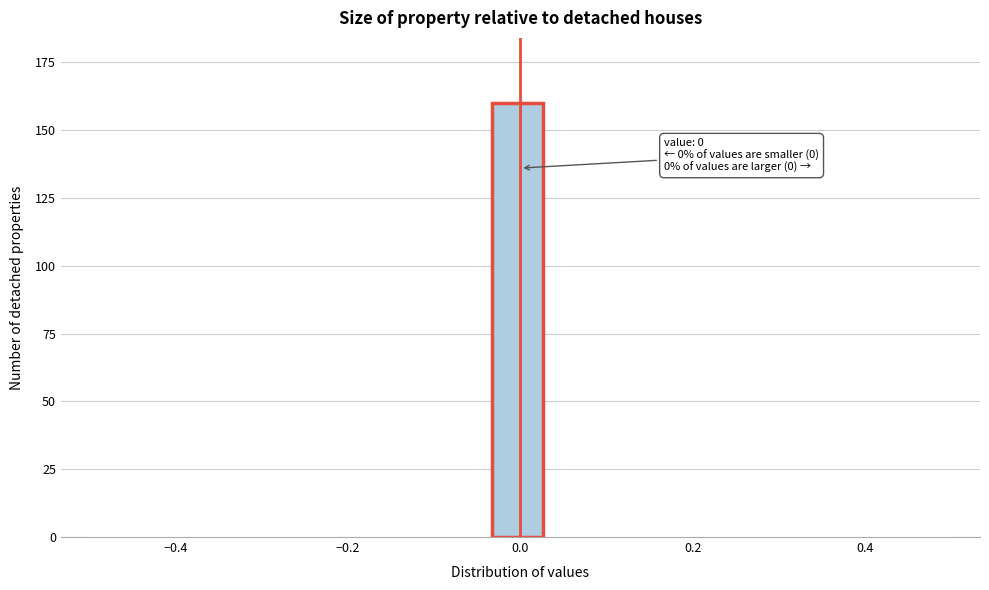

Around what value on the x-axis is the tallest bar? Give the approximate position of its centre, as read against the axis.

0.00